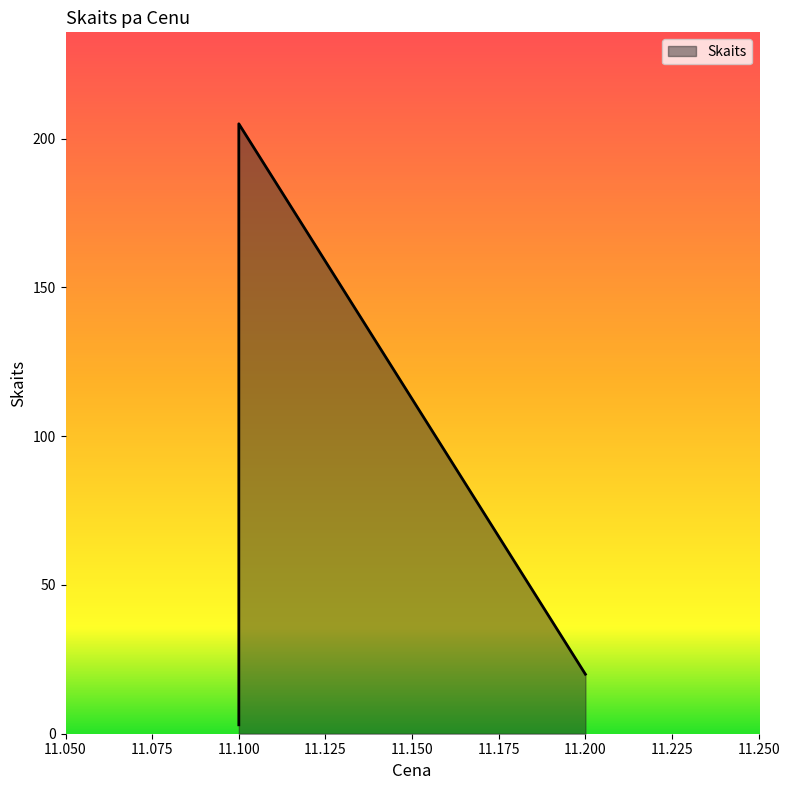

The value at 10:19:01 is 20. True or false?

True